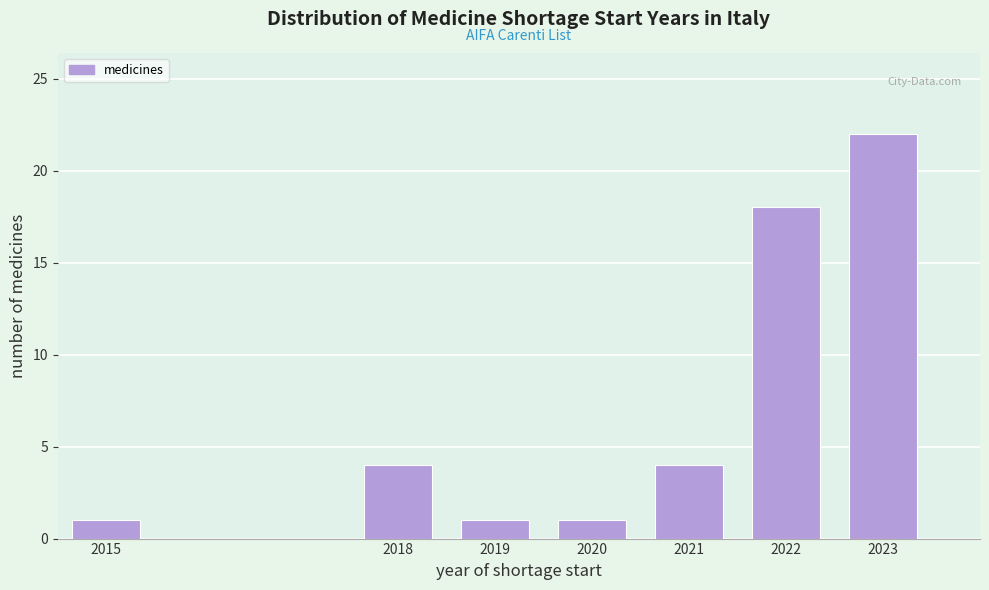

Reading left to right, transcribe all the data shown in this chart.

2015=1	2018=4	2019=1	2020=1	2021=4	2022=18	2023=22